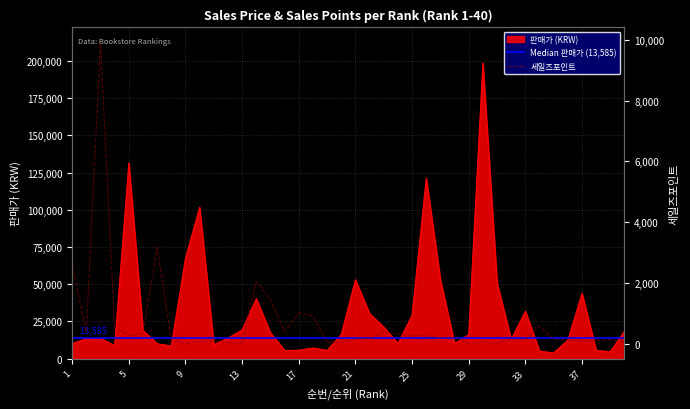

Which series has the largest range (max minus min)?

판매가